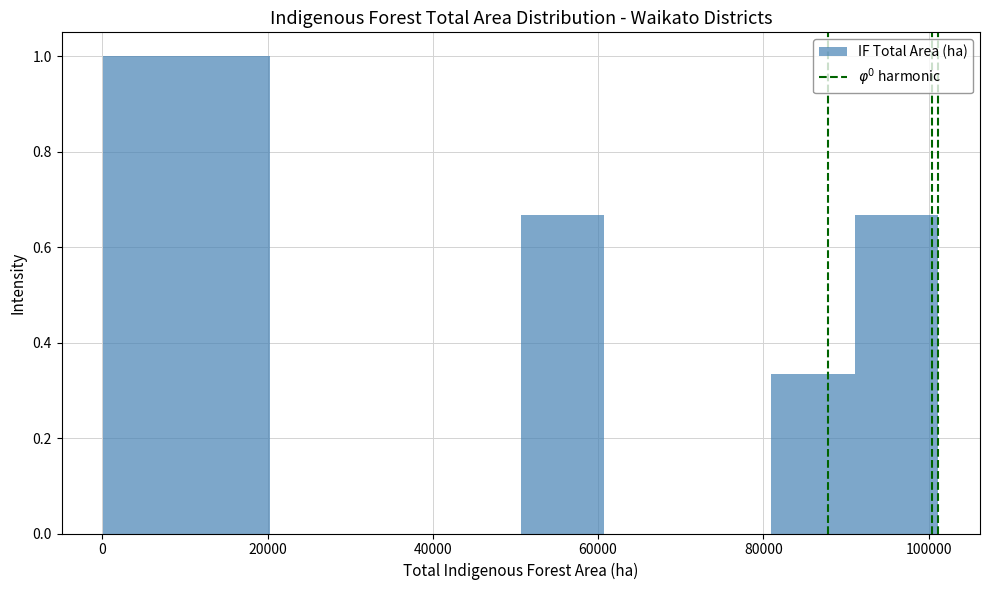

Reading left to right, list every bar in this chart as the range it spans on the x-axis followed by its height. Neither the bar edges nor the heights are printed on the chart, so give them approximately, as read against the axes.

0 to 10000: 1.00
10000 to 20000: 1.00
20000 to 30000: 0
30000 to 40000: 0
40000 to 50000: 0
50000 to 60000: 0.66
60000 to 70000: 0
70000 to 80000: 0
80000 to 92000: 0.34
92000 to 102000: 0.66